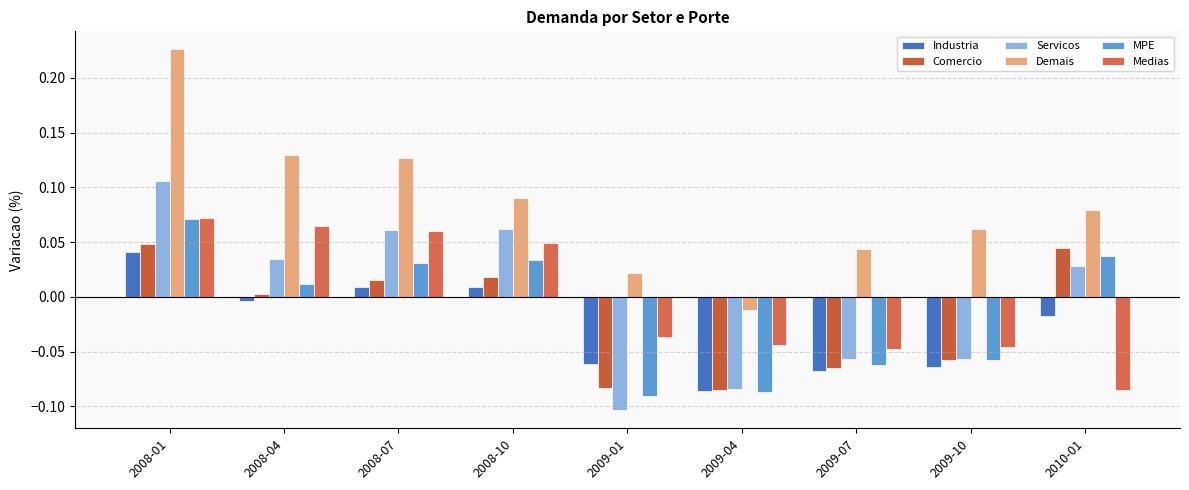

Which category has the lowest value across all series?

2009-01